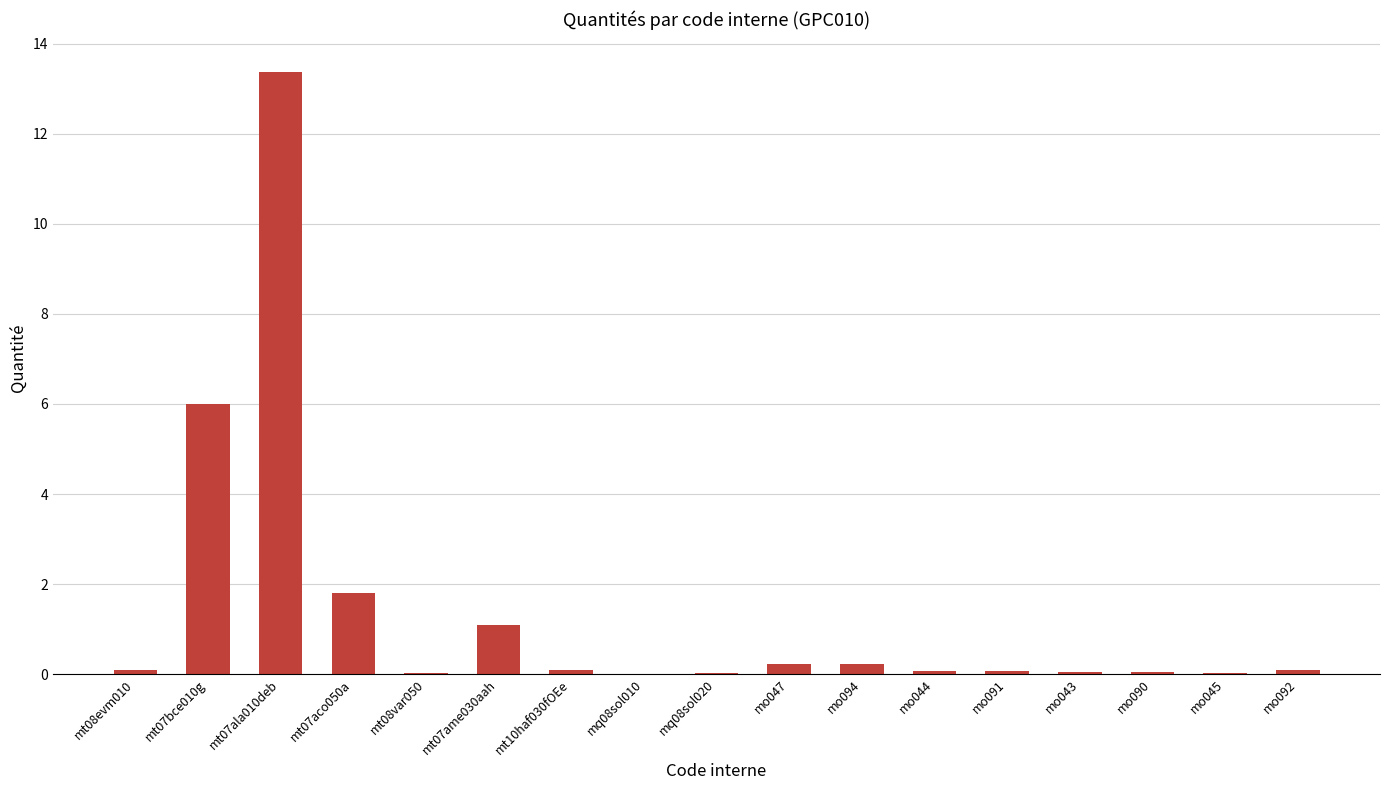

Are the bars horizontal?

No